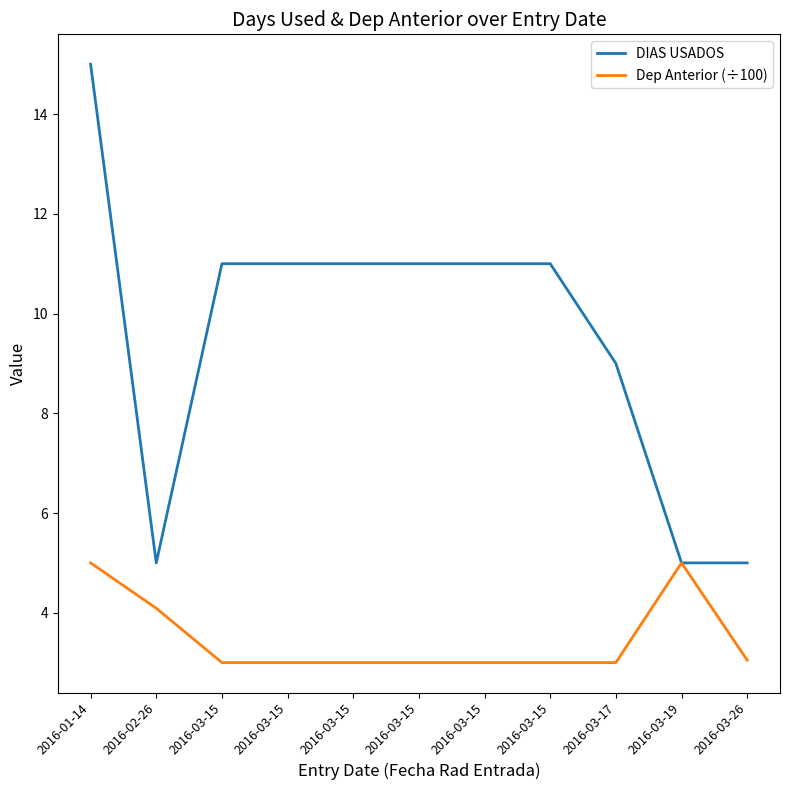

Reading right to left, transcribe all the data shown in this chart.

DIAS USADOS: 2016-03-26=5.0	2016-03-19=5.0	2016-03-17=9.0	2016-03-15=11.0	2016-03-15=11.0	2016-03-15=11.0	2016-03-15=11.0	2016-03-15=11.0	2016-03-15=11.0	2016-02-26=5.0	2016-01-14=15.0
Dep Anterior (÷100): 2016-03-26=3.0	2016-03-19=5.0	2016-03-17=3.0	2016-03-15=3.0	2016-03-15=3.0	2016-03-15=3.0	2016-03-15=3.0	2016-03-15=3.0	2016-03-15=3.0	2016-02-26=4.1	2016-01-14=5.0